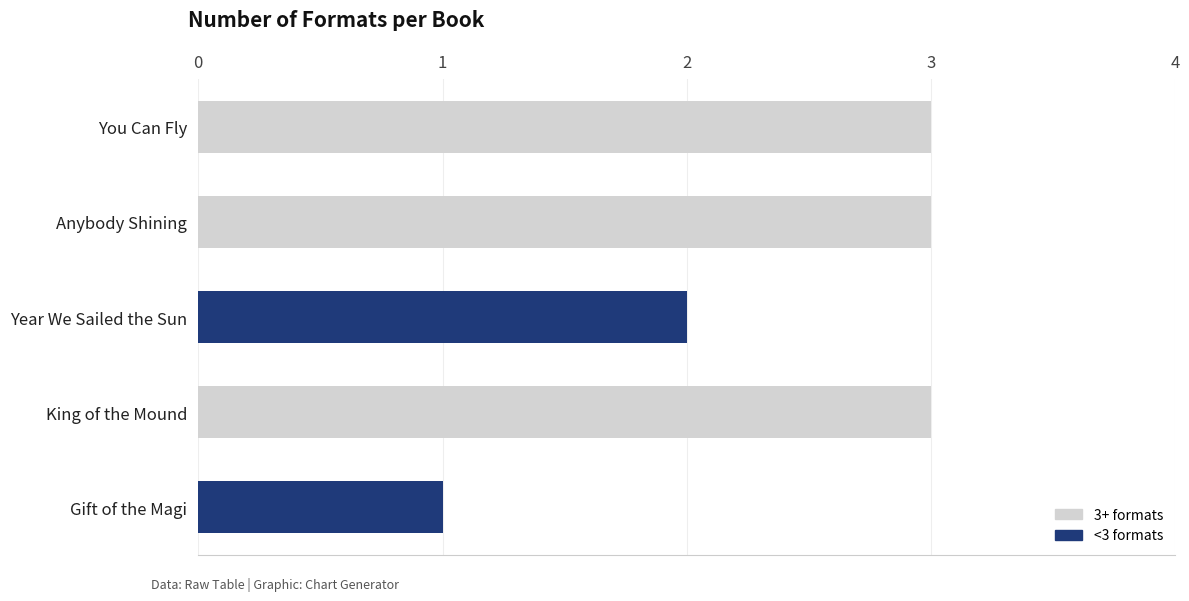

At which category does the chart reach its minimum across all series?

Gift of the Magi